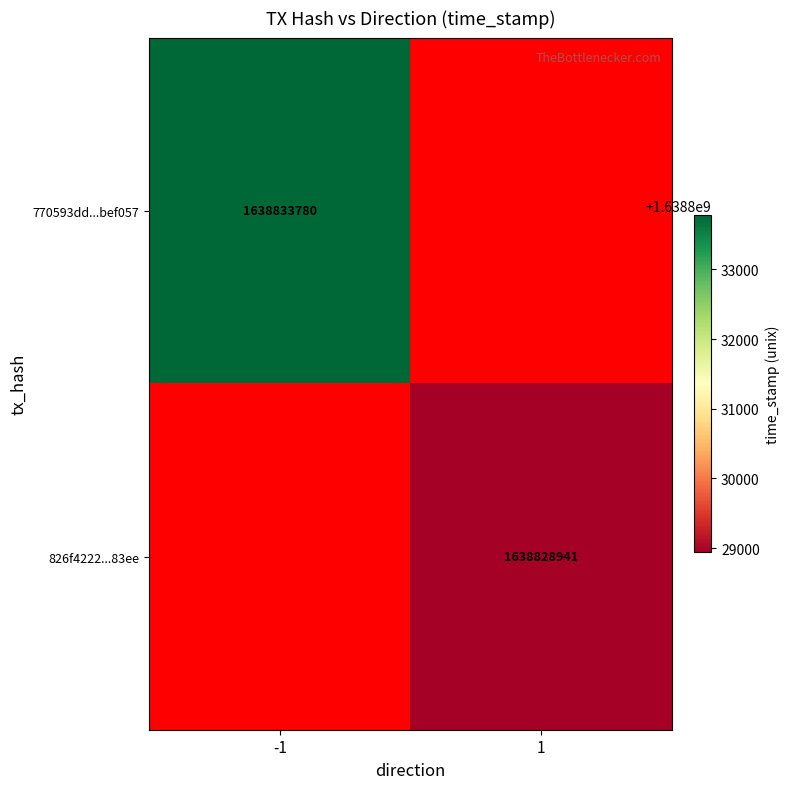

How many series are shown in this chart?

2